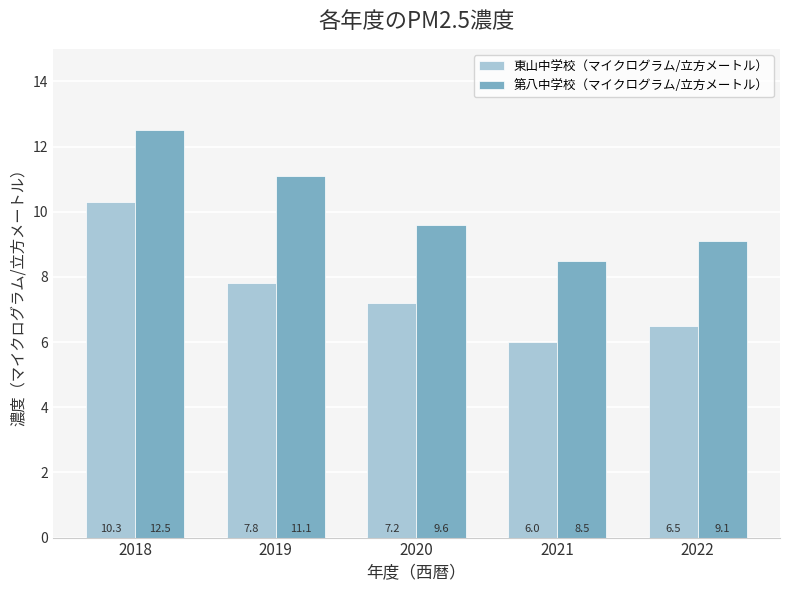

How many bars are there in total?

10